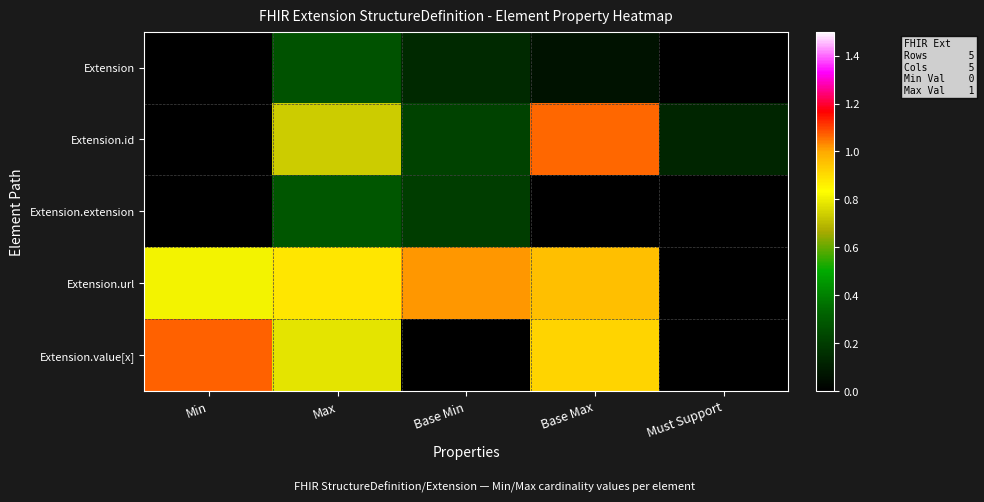

List the series in order of their peak value, highest first.

Extension.value[x], Extension.id, Extension.url, Extension.extension, Extension